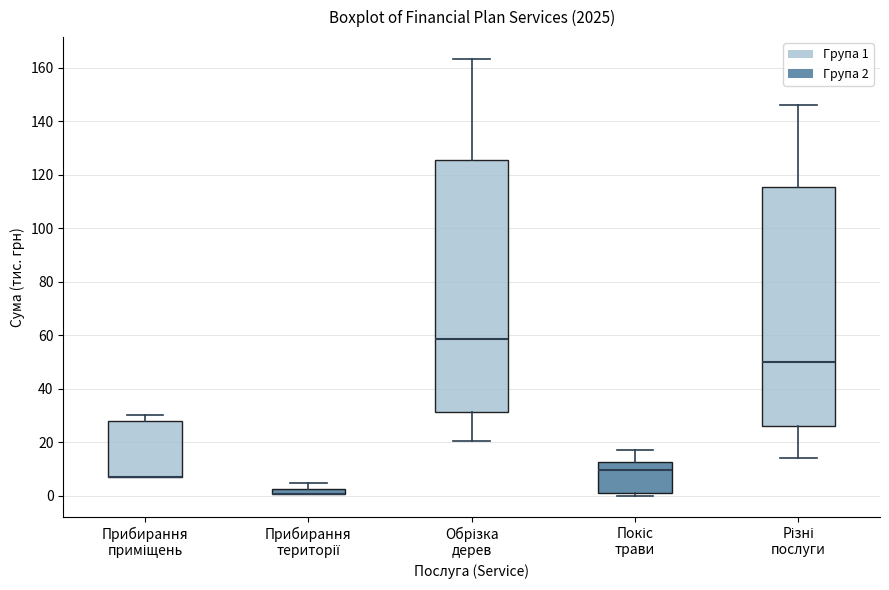

Which box is the tallest, from its lower edge to its upper edge?

Обрізка дерев